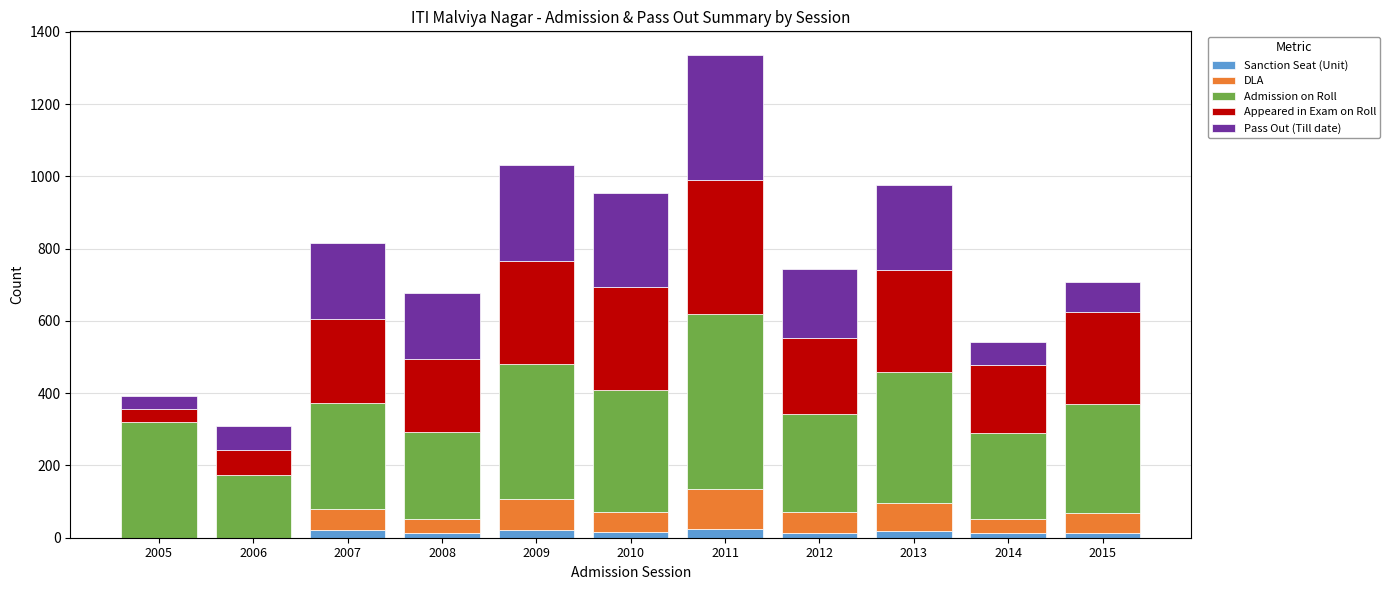

At which category is the sum across all series the highest?

2011